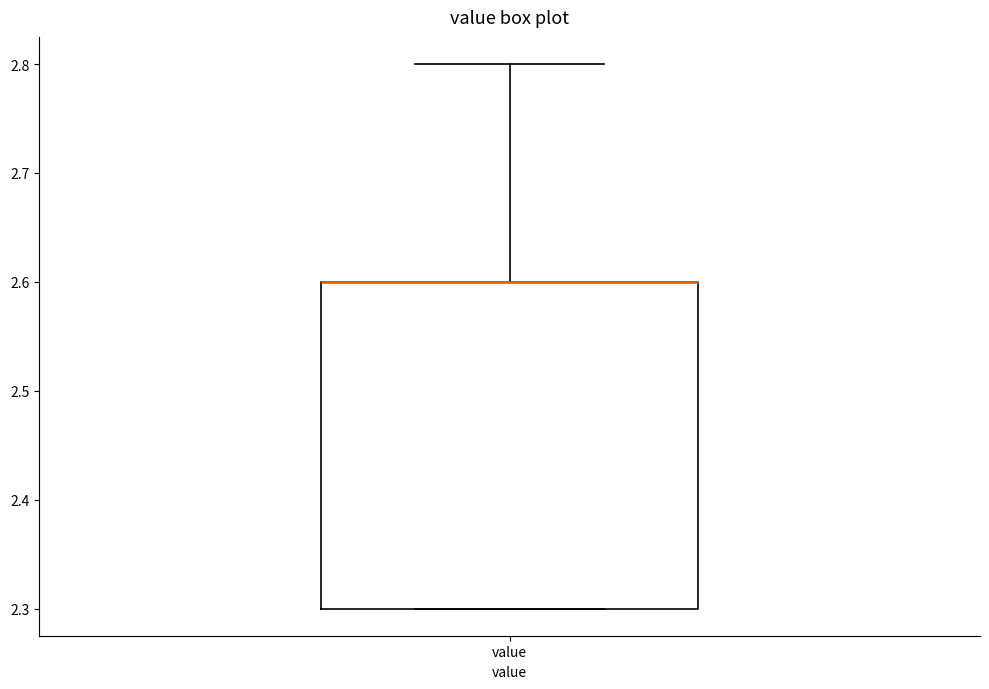

Where does the upper whisker of the box for value end on the y-axis? The values are not printed on the chart, so give them approximately, as read against the axis.

2.8